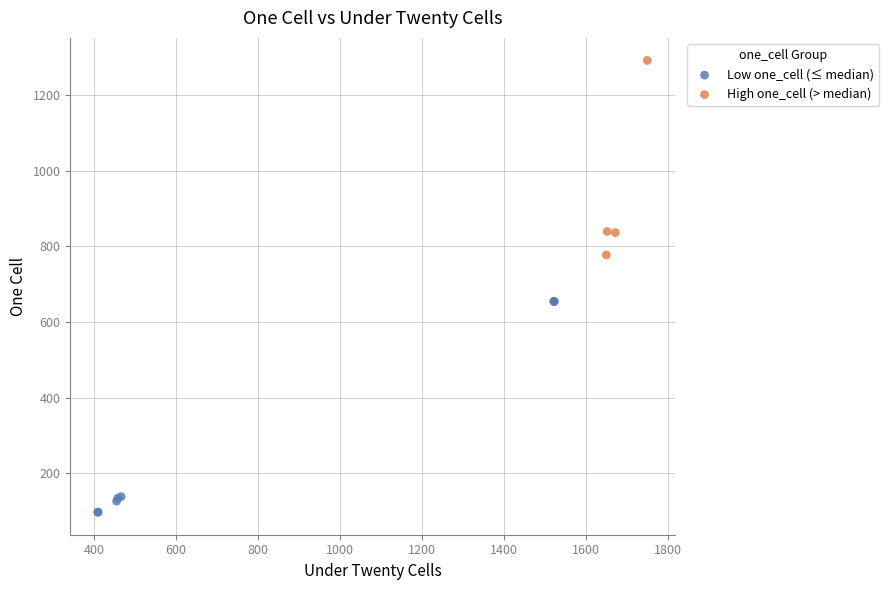

Which series reaches the minimum Y coordinate?

Low one_cell (≤ median)